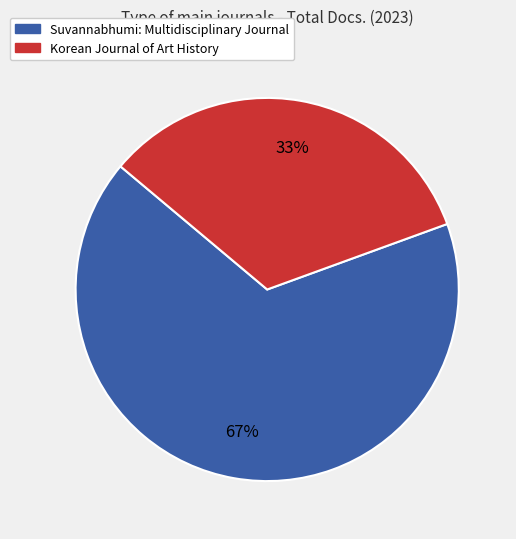

To the nearest percent, what is the combined percentage of Korean Journal of Art History and Suvannabhumi: Multidisciplinary Journal?

100%